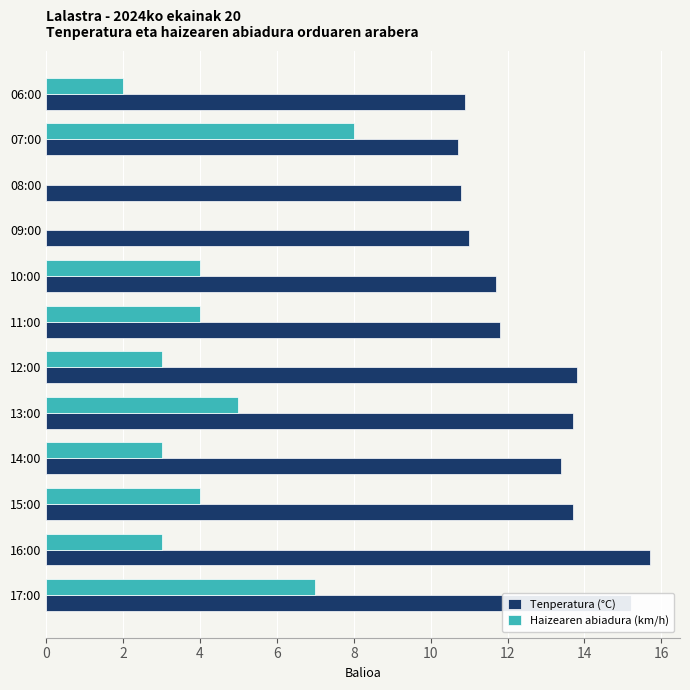

True or false: Tenperatura (°C) has a value of 6.6 at 09:00.

False